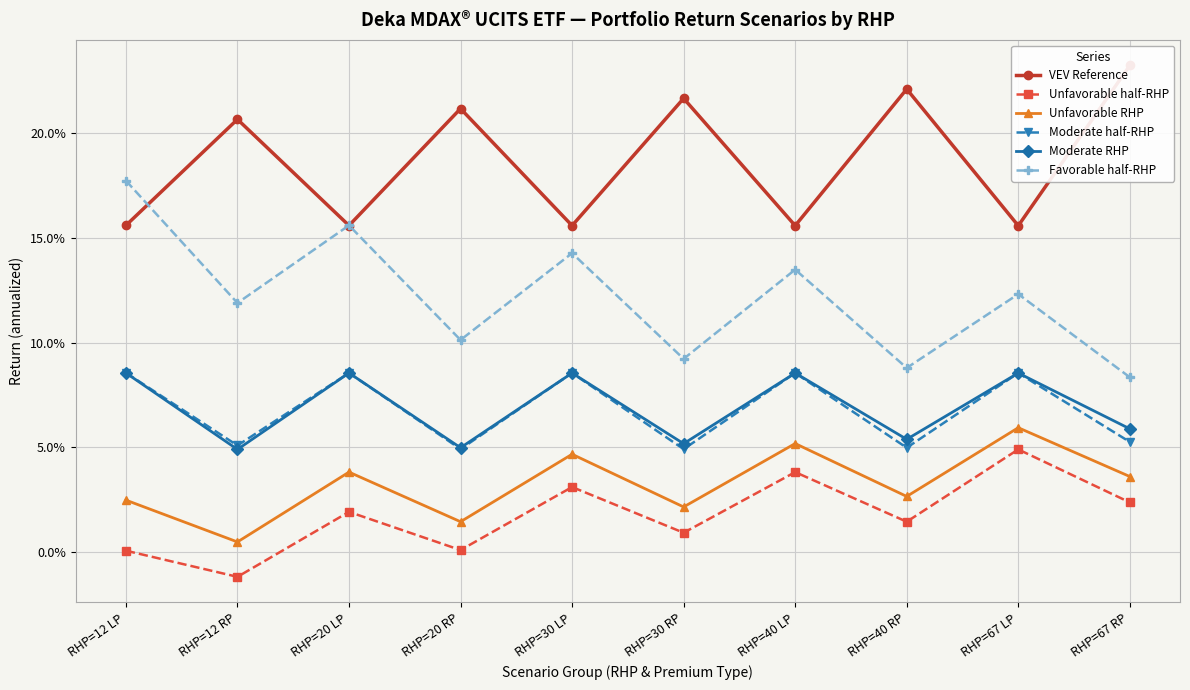

At which label does Favorable half-RHP reach its peak?

RHP=12 LP